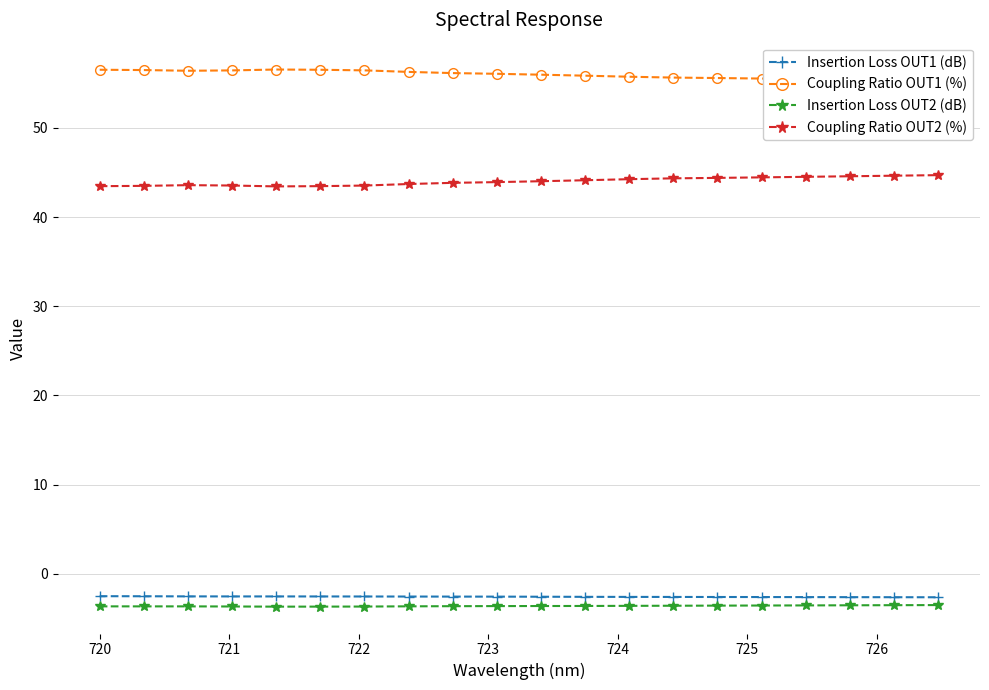

What is the highest value of the Insertion Loss OUT1 (dB) series?

-2.5